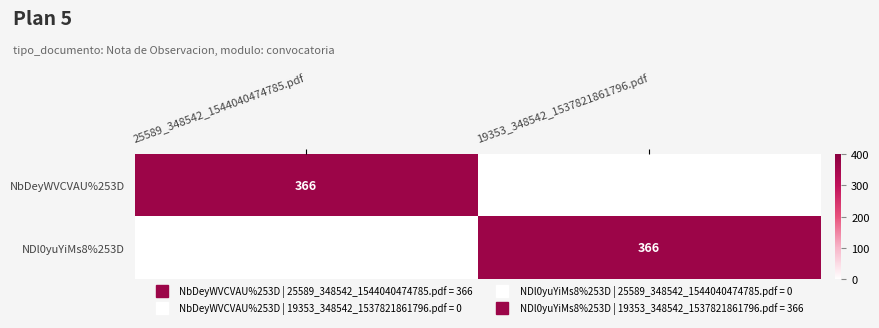

What is the average value of the NbDeyWVCVAU%253D series?

183